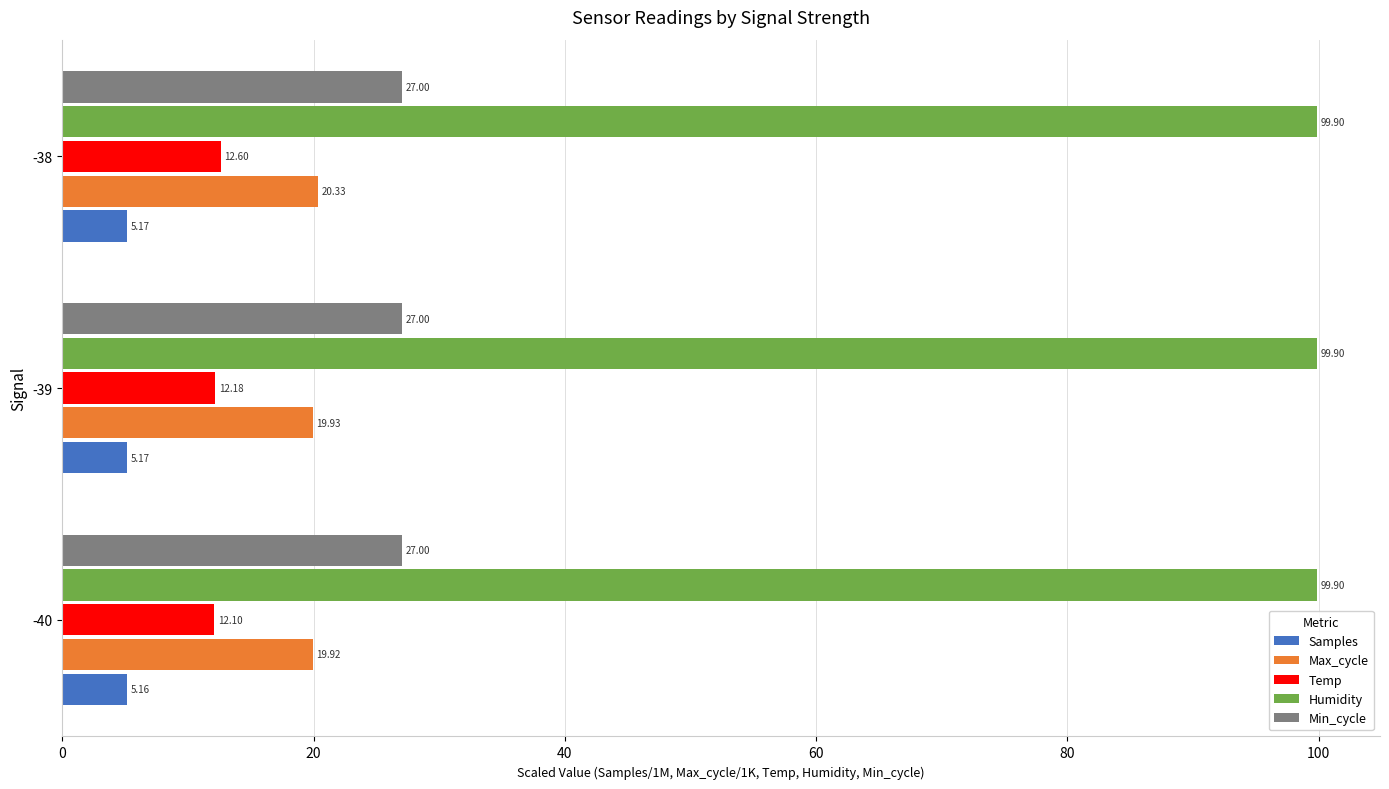

List the series in order of their peak value, highest first.

Humidity, Min_cycle, Max_cycle, Temp, Samples